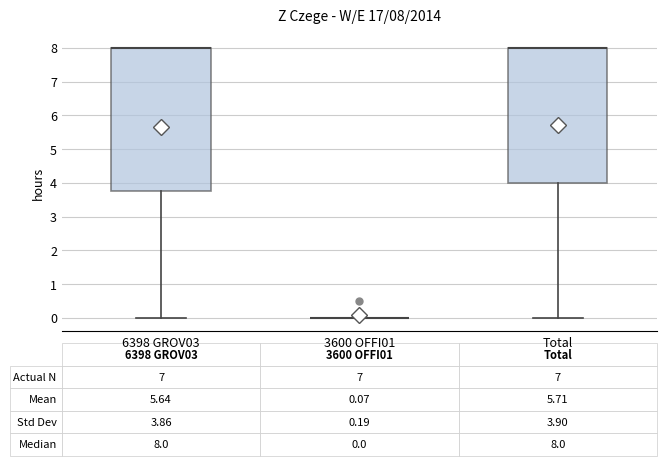

Which box is the tallest, from its lower edge to its upper edge?

6398 GROV03